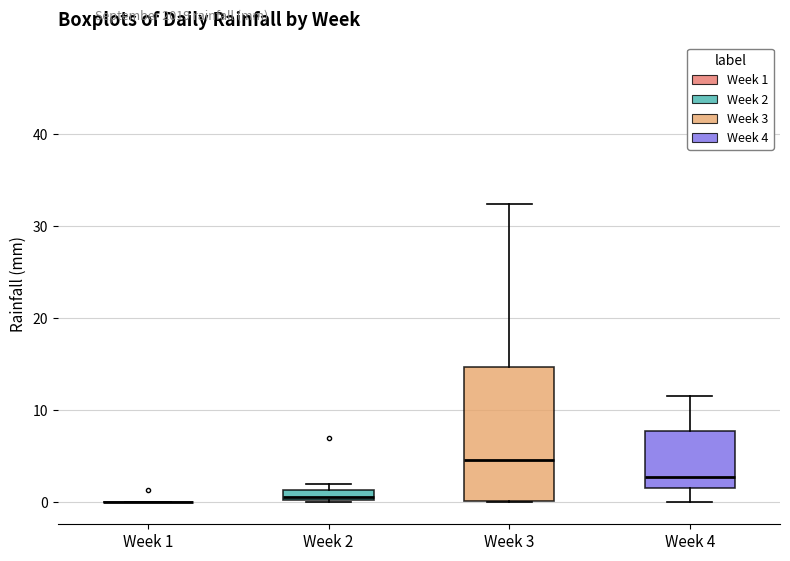

Comparing the boxes themselves (not the whiskers), which one is the tallest?

Week 3